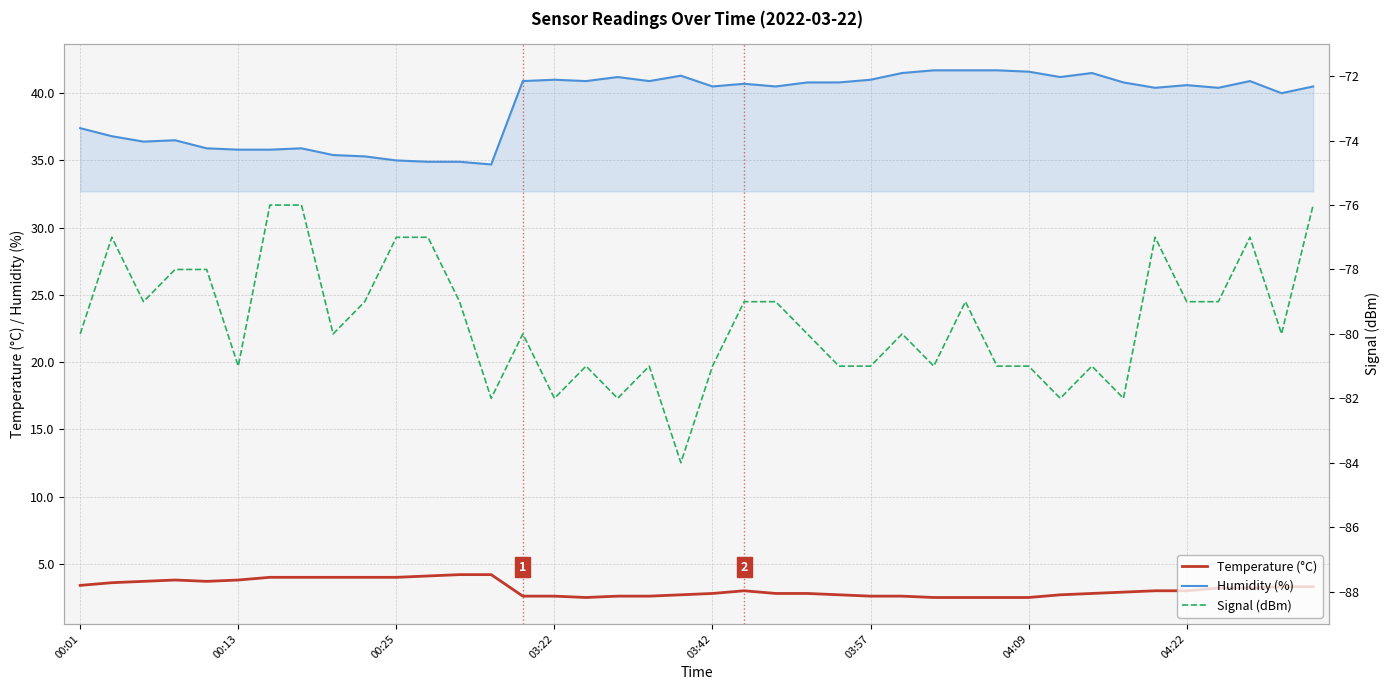

What is the maximum value for Signal (dBm)?

-76.0